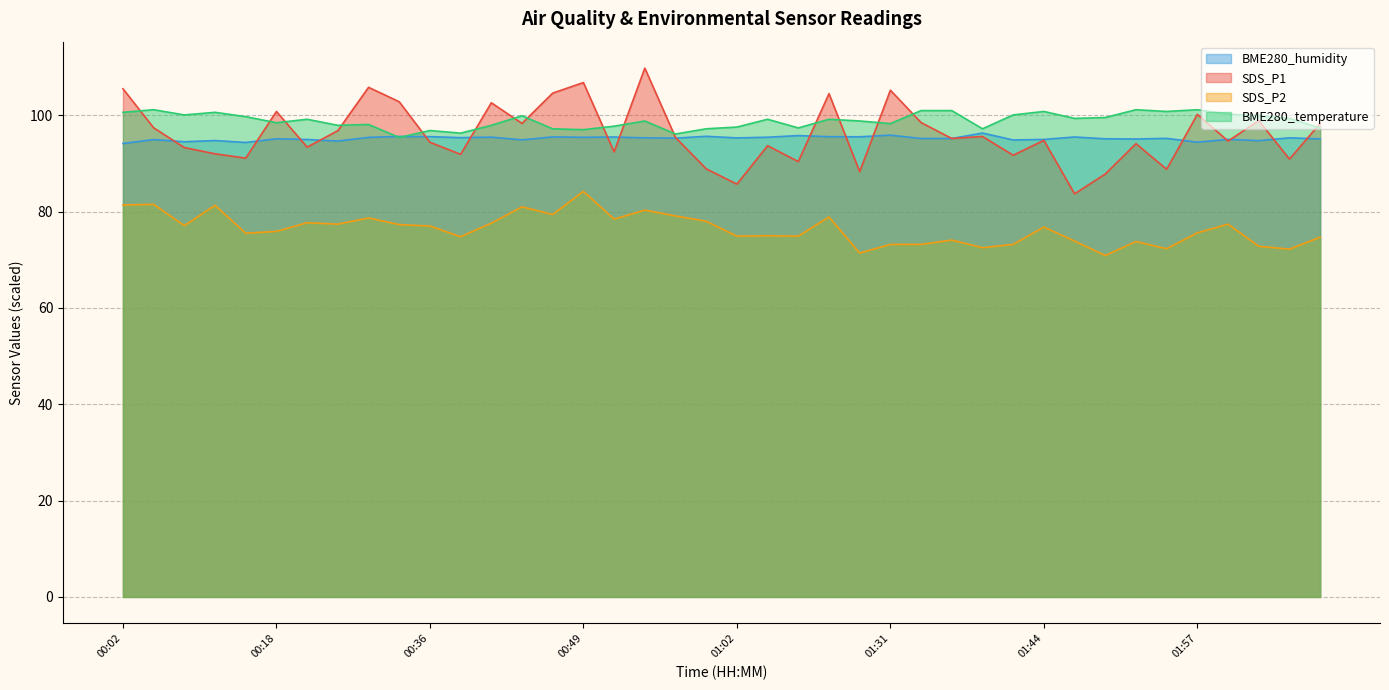

Where is the first local maximum for BME280_humidity?

00:05